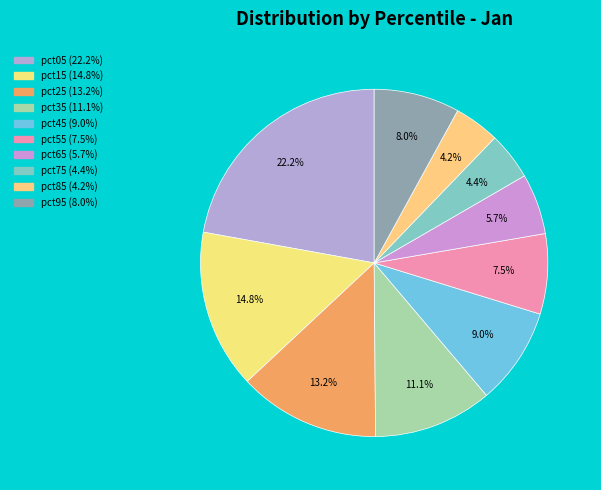

Which category has the biggest portion of the pie?

pct05